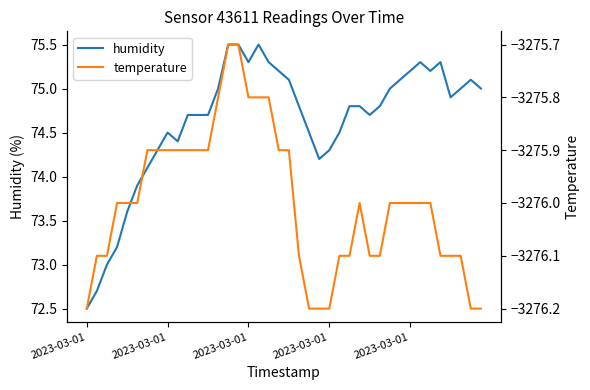

The value of temperature at 37 is -5196.2. True or false?

False